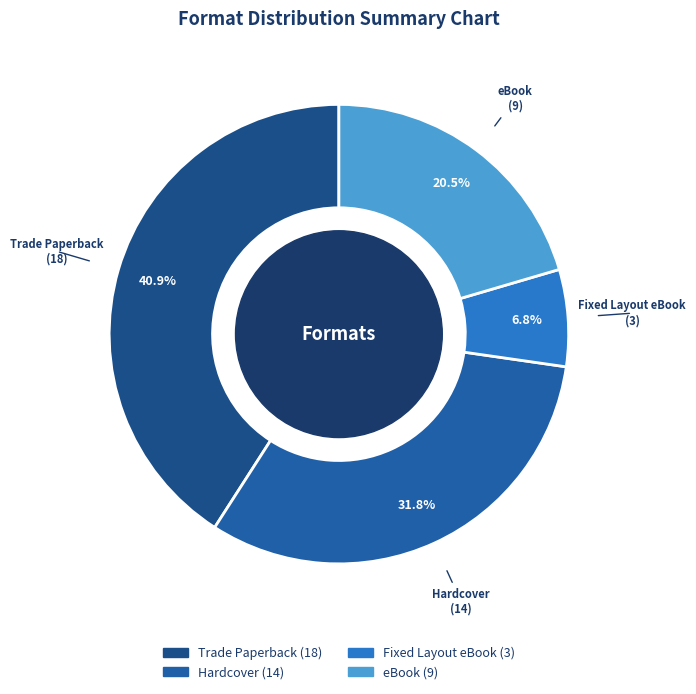

To the nearest percent, what percentage of the pie is Trade Paperback?

41%